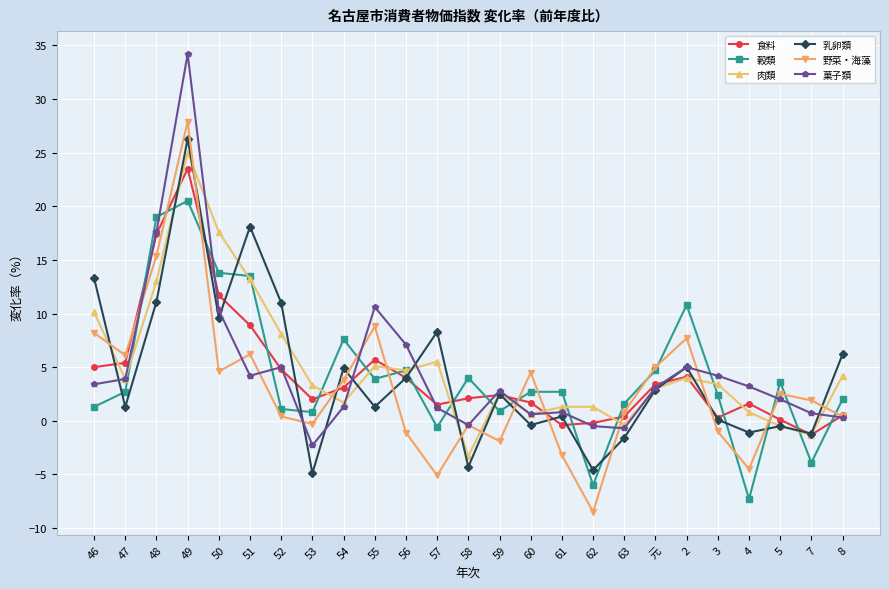

At which category is the sum across all series the highest?

49